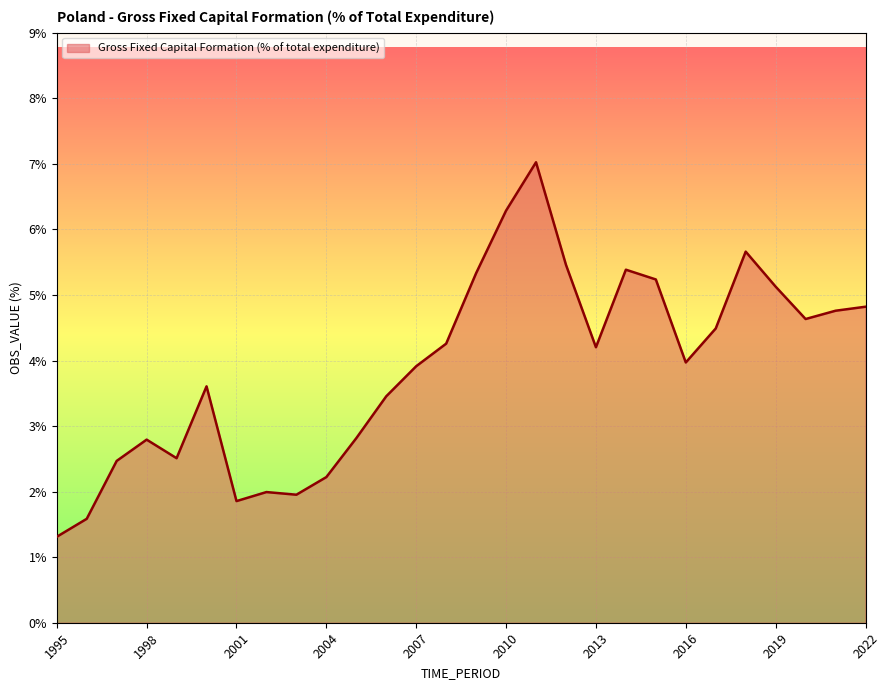

What is the greatest value displayed?

7.0